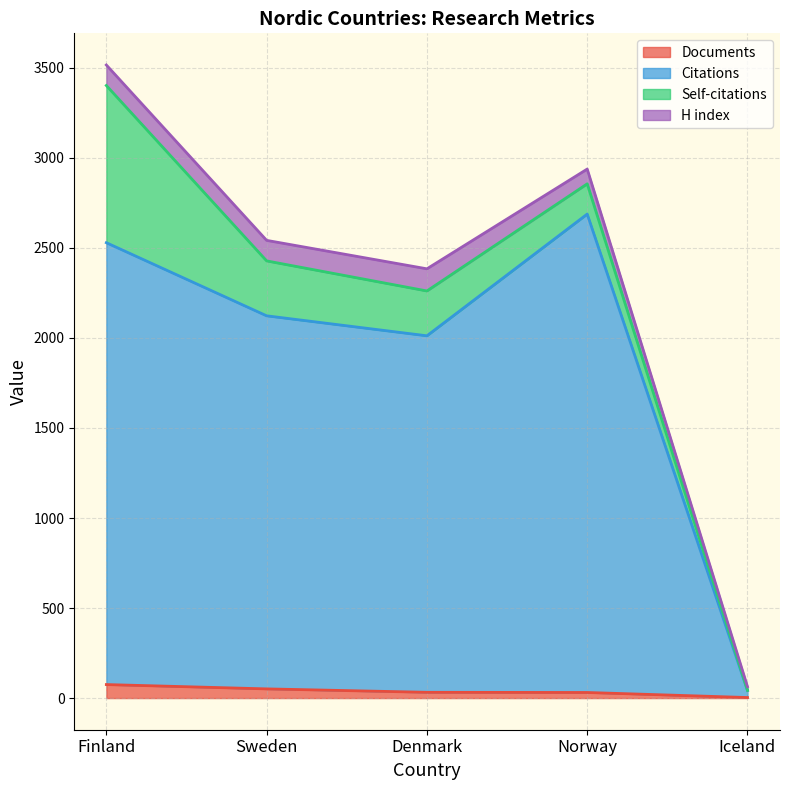

What is the label of the 2nd point from the right?

Norway